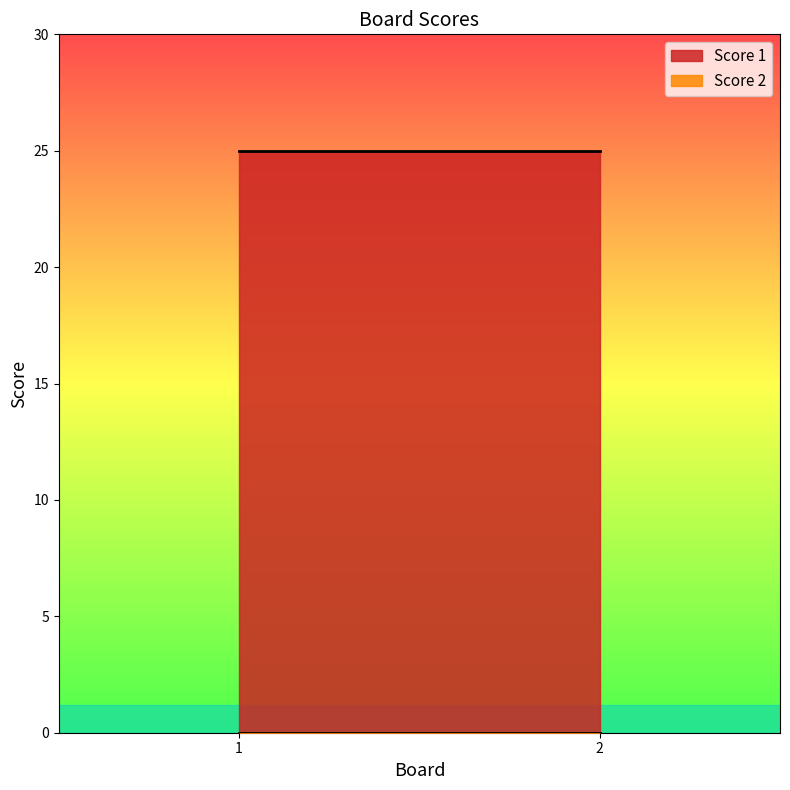

The value of Score 1 at 2 is 44. True or false?

False